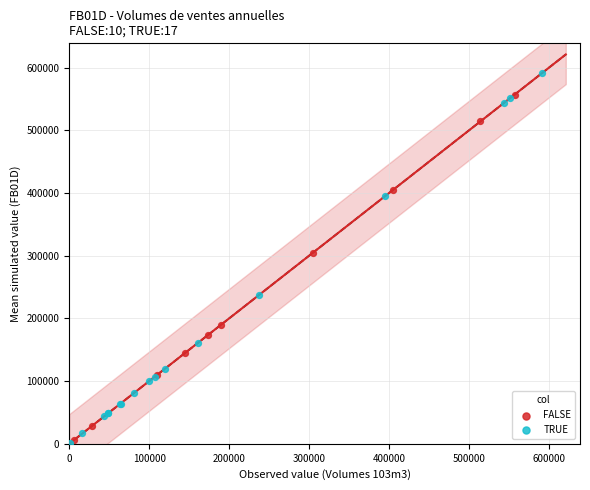

What are all the series names shown in the legend?

FALSE, TRUE